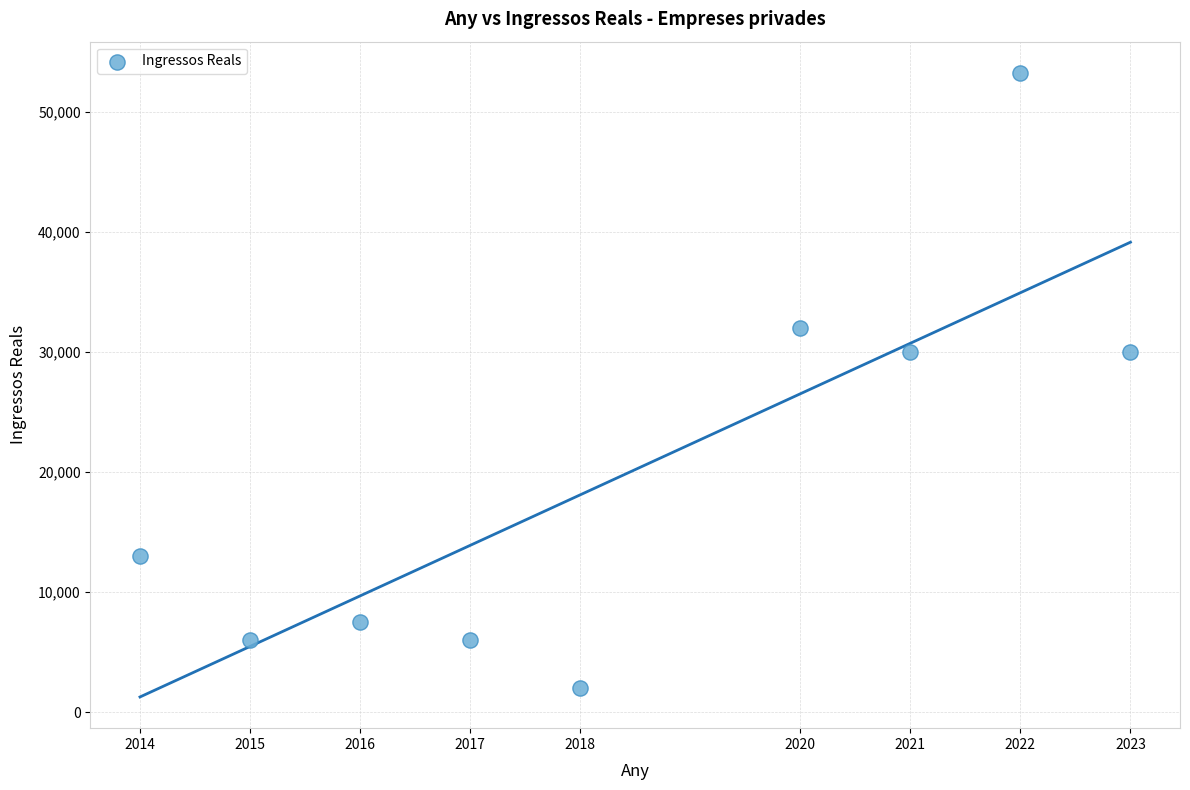

What is the range of Y values (max minus min)?

51259.0